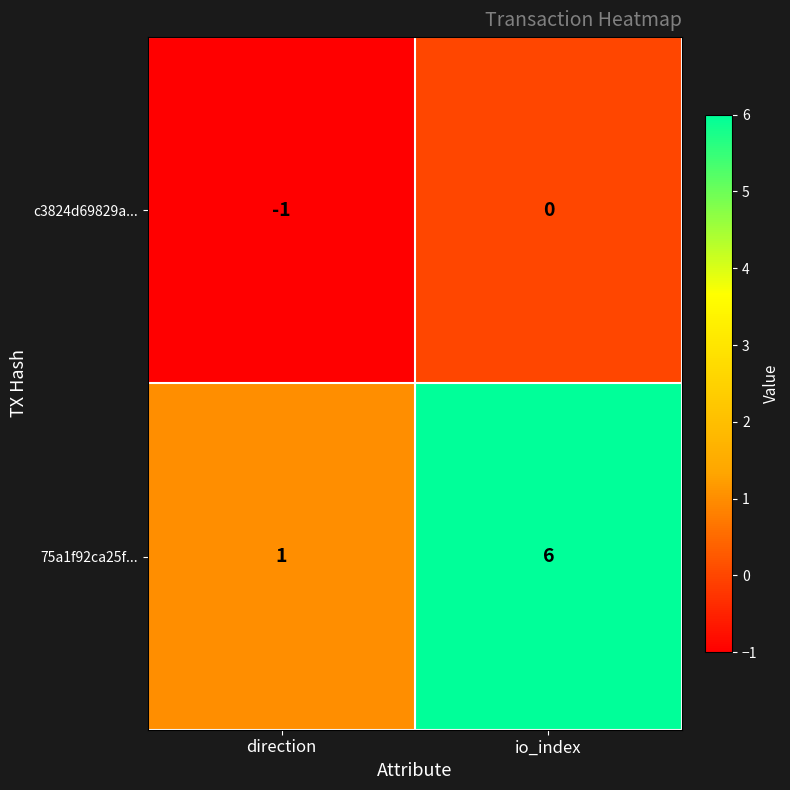

At which label is c3824d69829a... closest to 0?

io_index